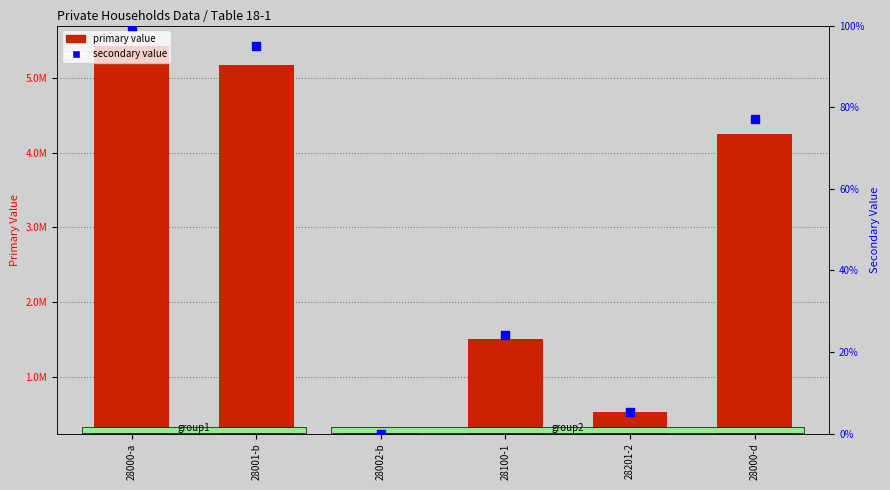

What is the total value across all series at 28001-b?

5178235.1